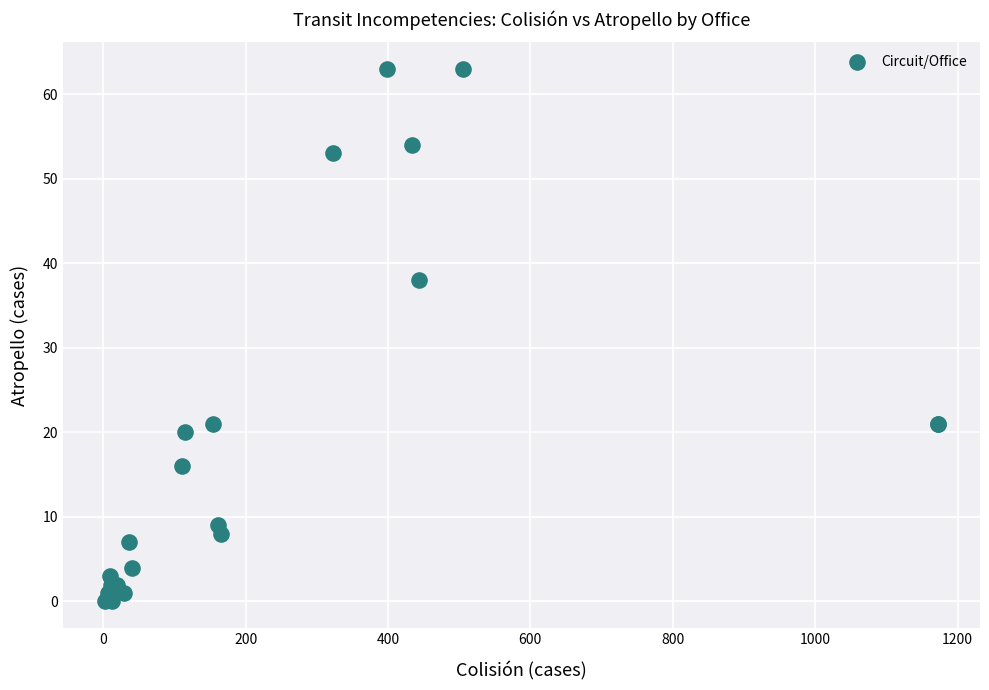

What Y value in the scatter plot is closest to 31?

38